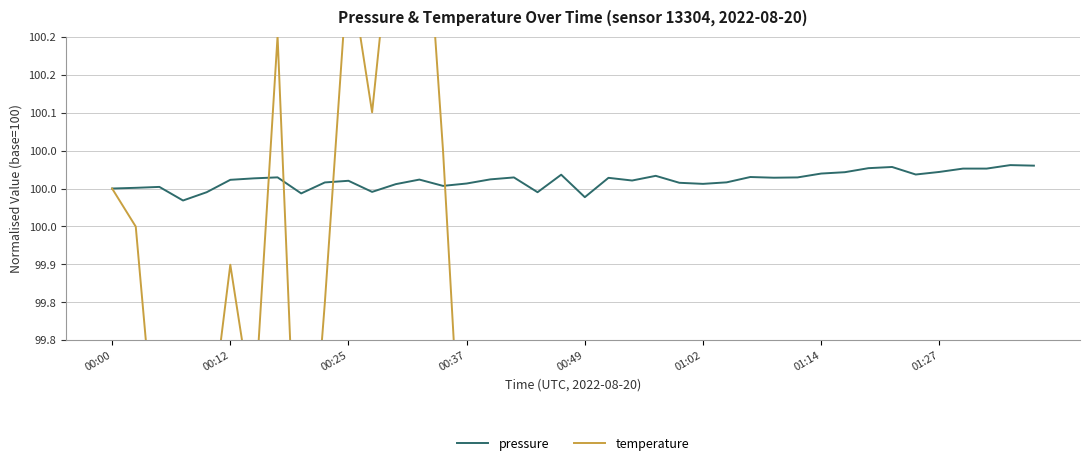

The pressure series shows 32.0 at 00:49. True or false?

False